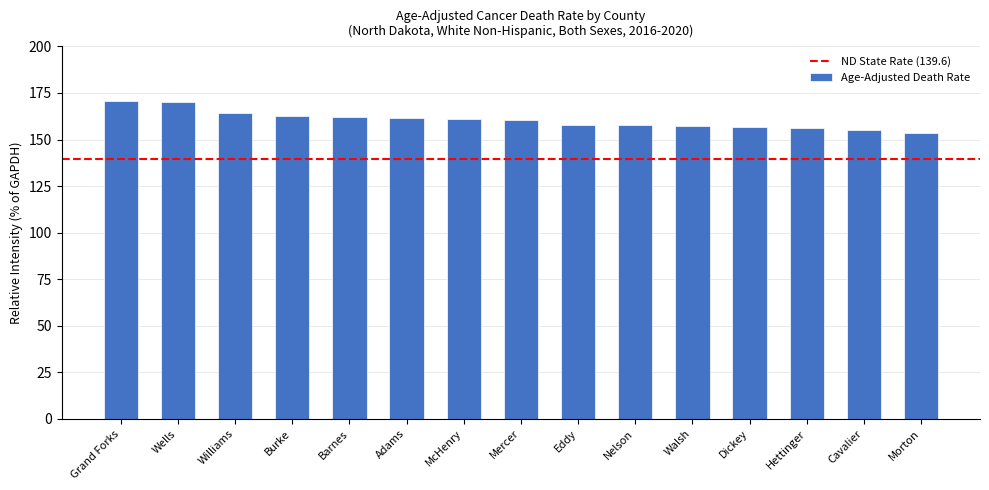

What is the approximate value at Barnes?

162.1